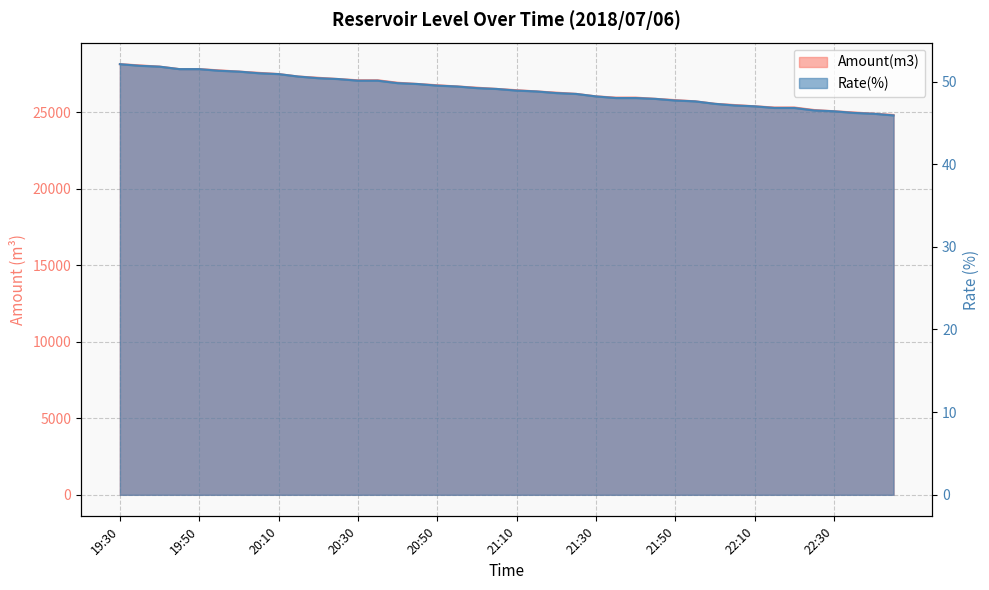

Reading right to left, transcribe all the data shown in this chart.

Amount(m3): 24836.0	24917.0	24998.0	25079.0	25160.0	25322.0	25322.0	25403.0	25484.0	25565.0	25727.0	25808.0	25889.0	25970.0	25970.0	26051.0	26213.0	26294.0	26375.0	26456.0	26537.0	26618.0	26699.0	26780.0	26861.0	26942.0	27104.0	27104.0	27185.0	27266.0	27347.0	27509.0	27590.0	27671.0	27752.0	27833.0	27833.0	27995.0	28076.0	28157.0
Rate(%): 45.9	46.1	46.2	46.4	46.5	46.8	46.8	47.0	47.1	47.3	47.6	47.7	47.9	48.0	48.0	48.2	48.5	48.6	48.8	48.9	49.1	49.2	49.4	49.5	49.7	49.8	50.1	50.1	50.3	50.4	50.6	50.9	51.0	51.2	51.3	51.5	51.5	51.8	51.9	52.1